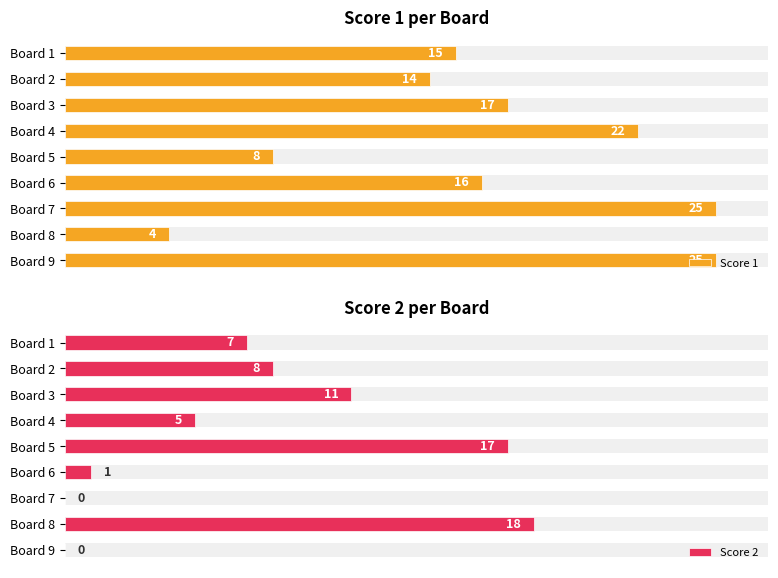

Rank the series by their maximum value, from highest to lowest.

Score 1, Score 2